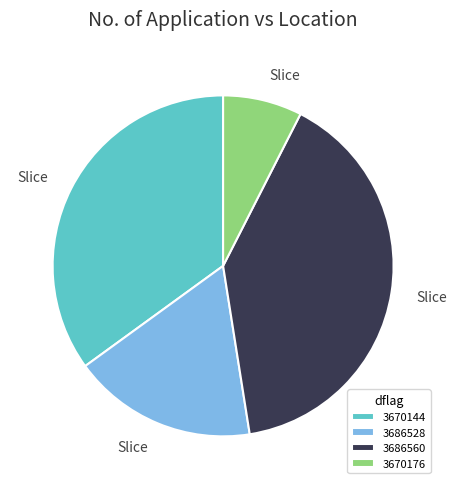

How many segments does this pie chart have?

4